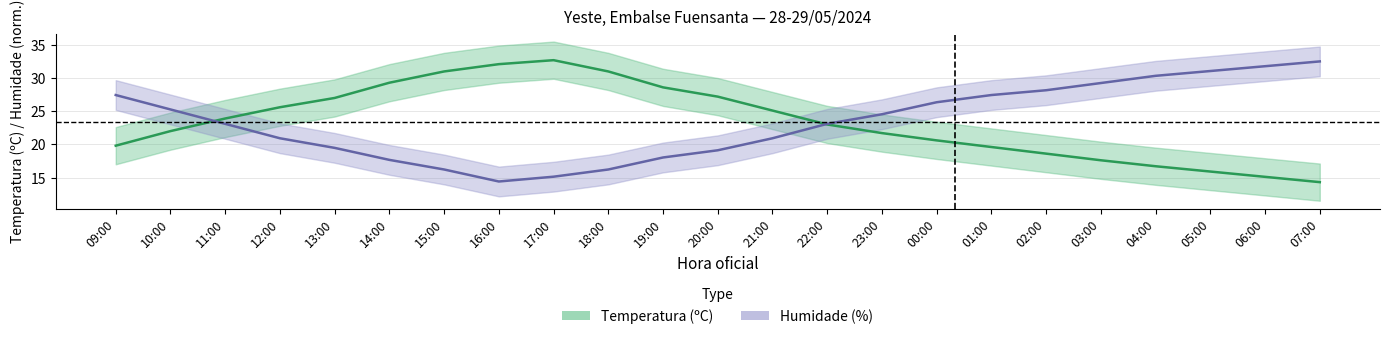

The Temperatura series shows 15.1 at 06:00. True or false?

True